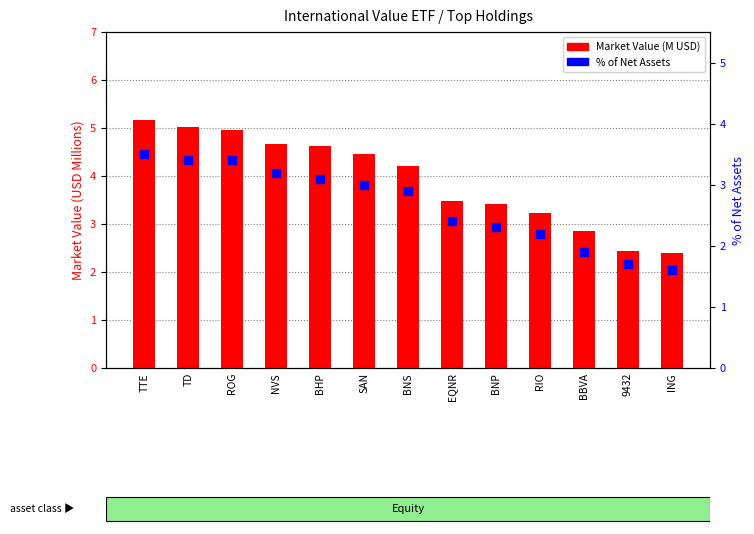

Which series contains the lowest Y value?

% of Net Assets